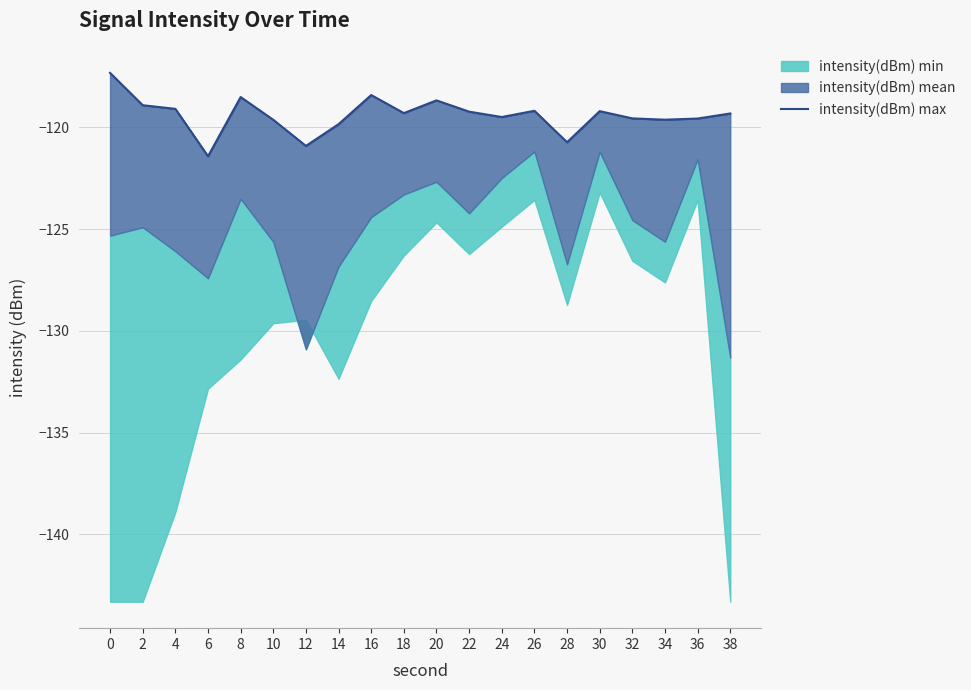

Does the chart display data point markers on the line(s)?

No